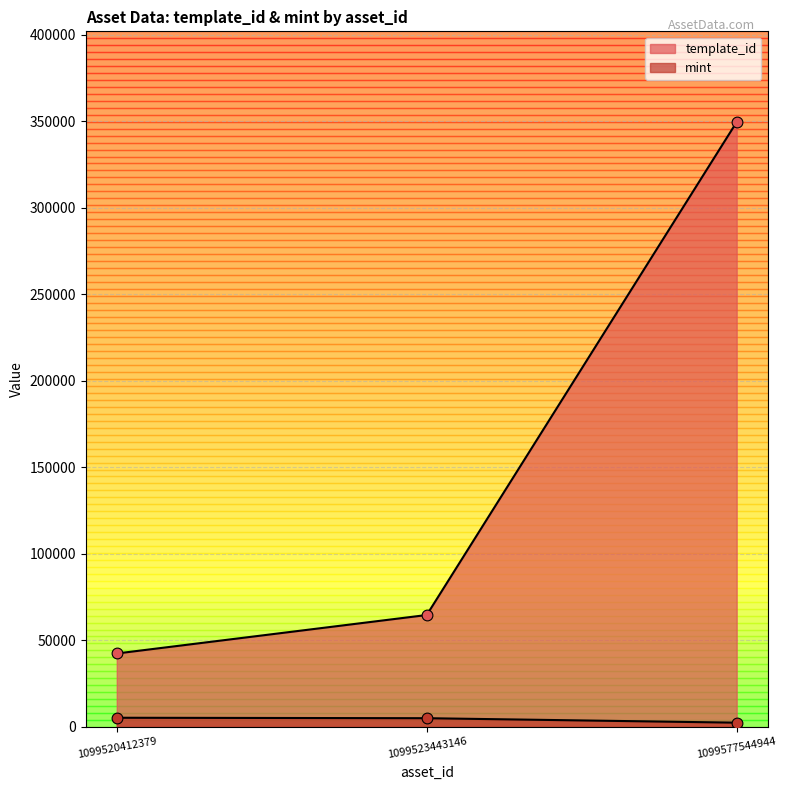

What are all the series names shown in the legend?

template_id, mint